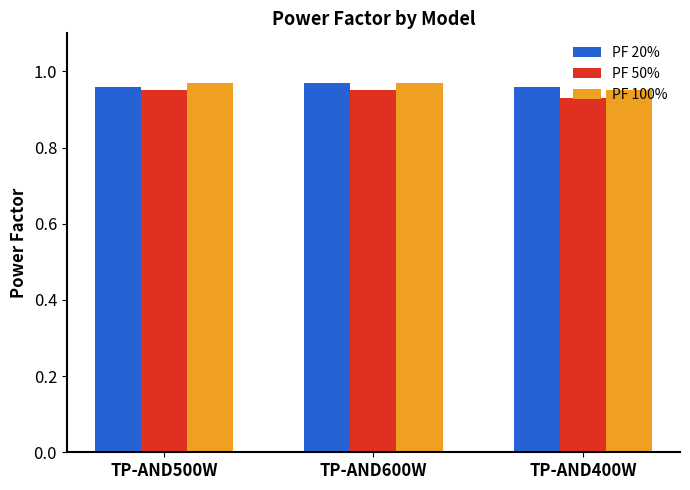

Which category has the highest value in the PF 20% series?

TP-AND600W